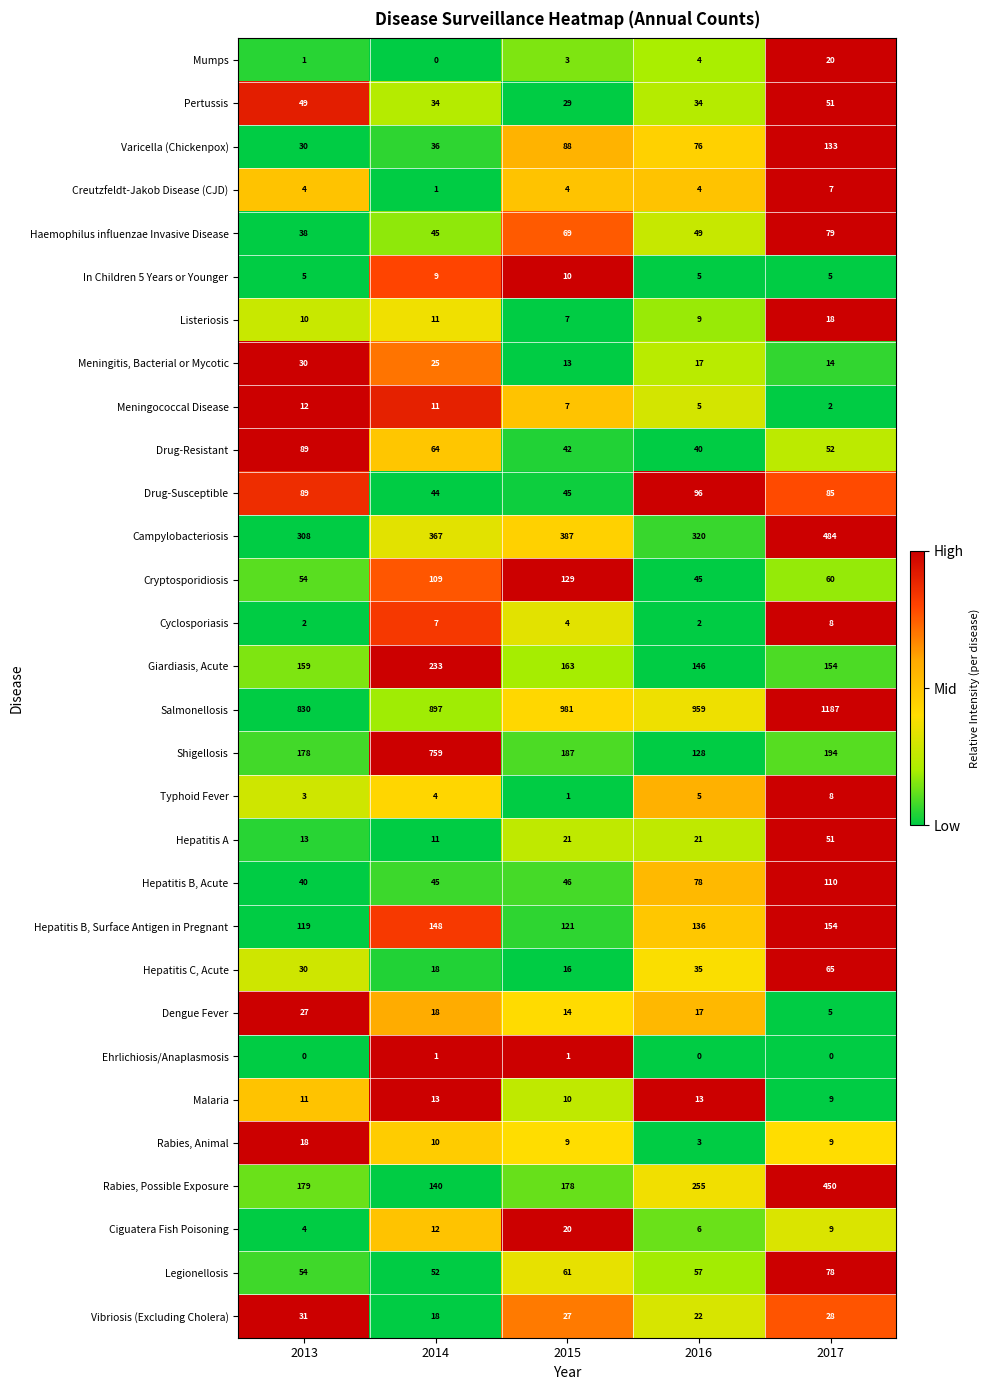

What value does the Hepatitis B, Surface Antigen in Pregnant series have at 2014, to the nearest 5?

150